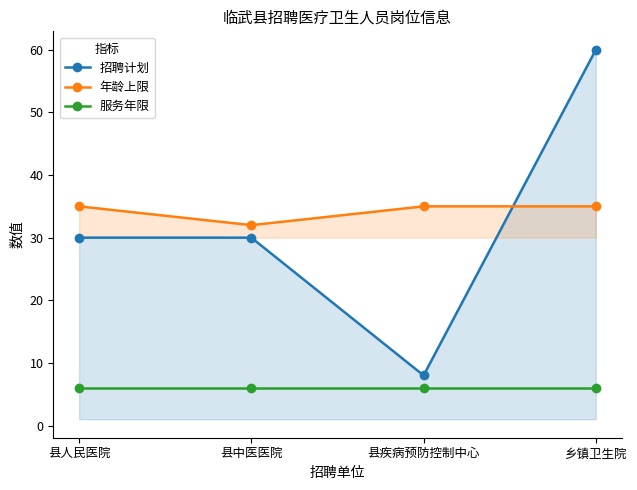

How many lines are shown in the chart?

3